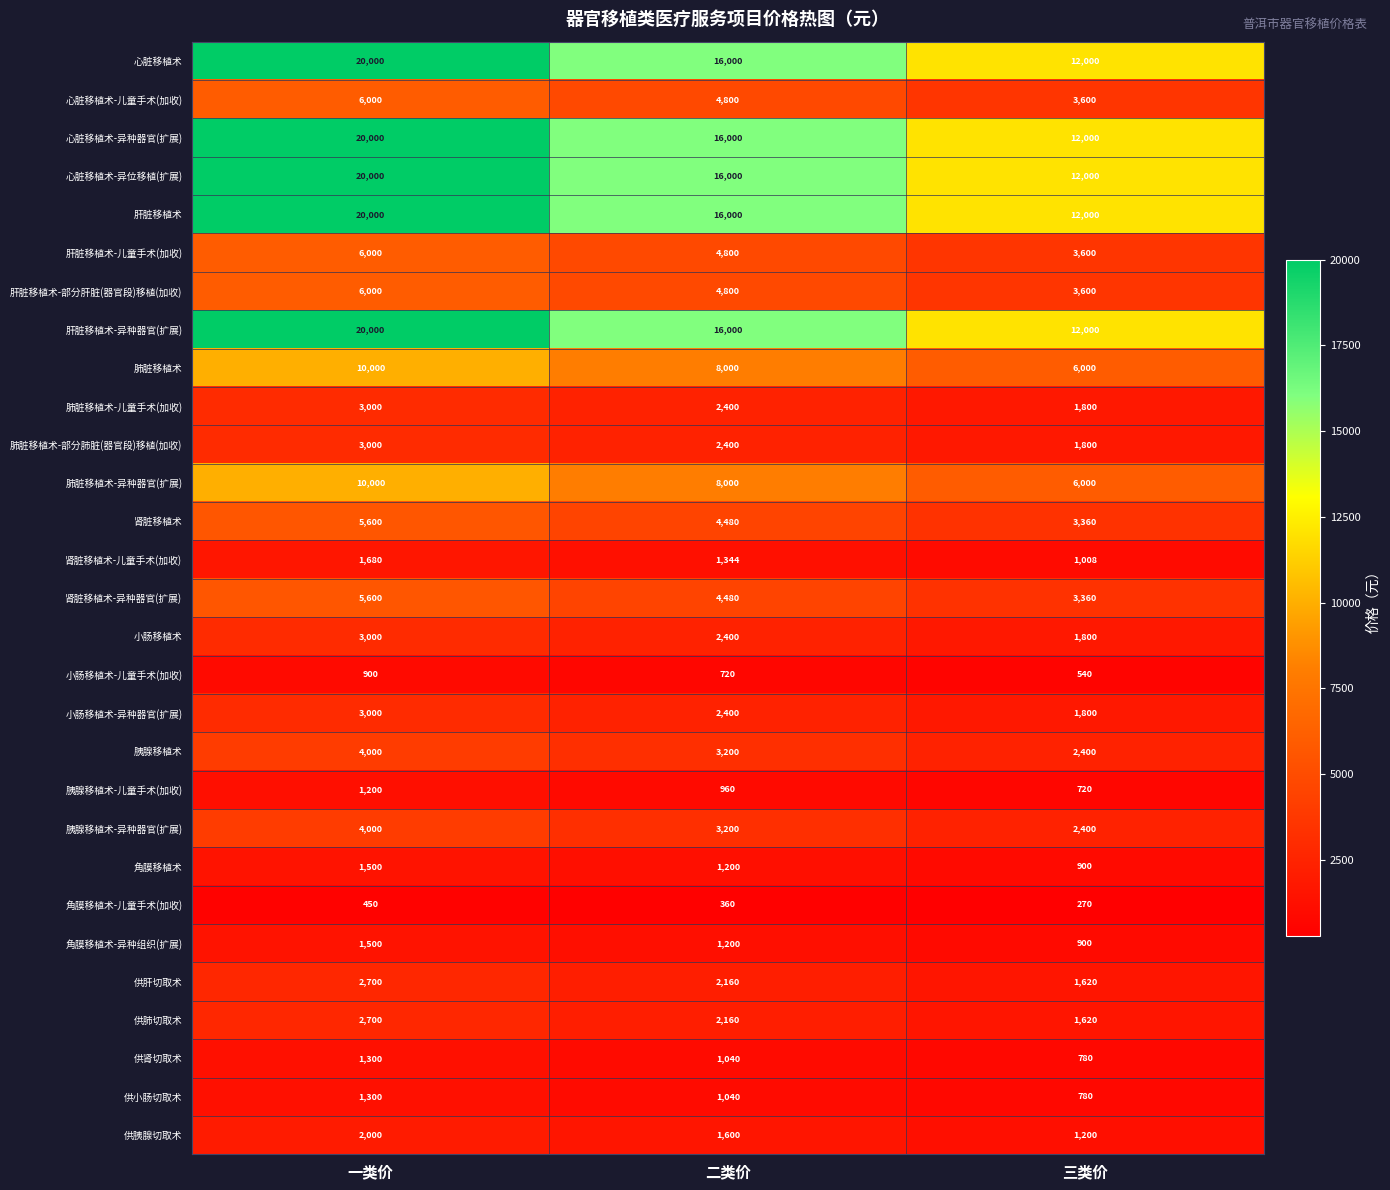

At which category does the chart reach its minimum across all series?

三类价